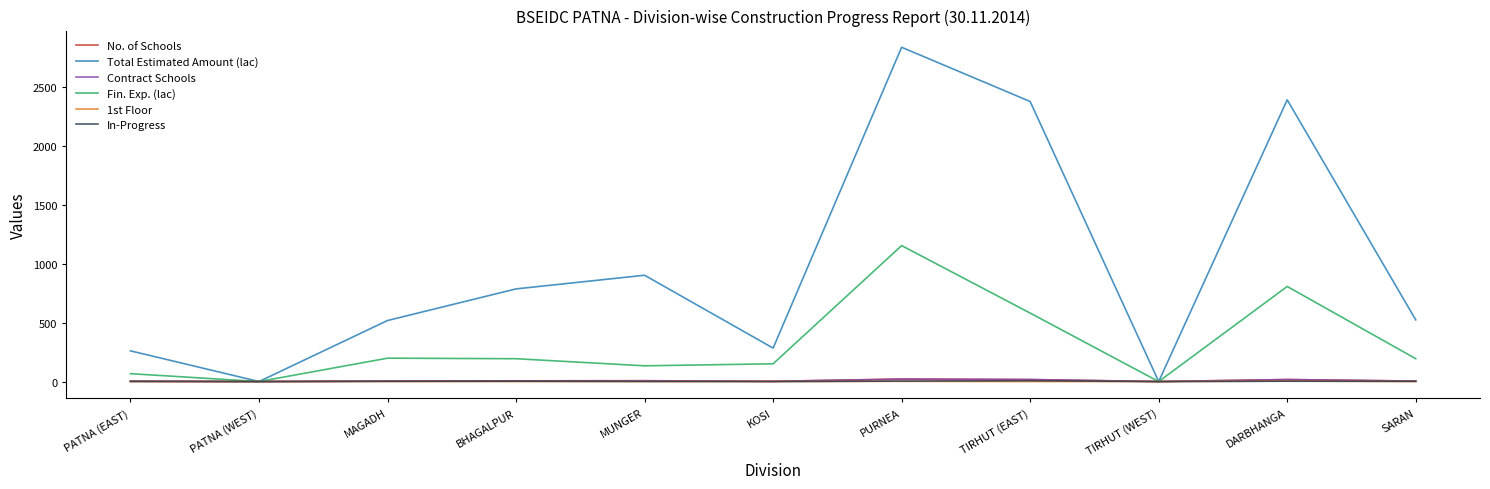

How many interior local valleys does the Contract Schools series have?

3